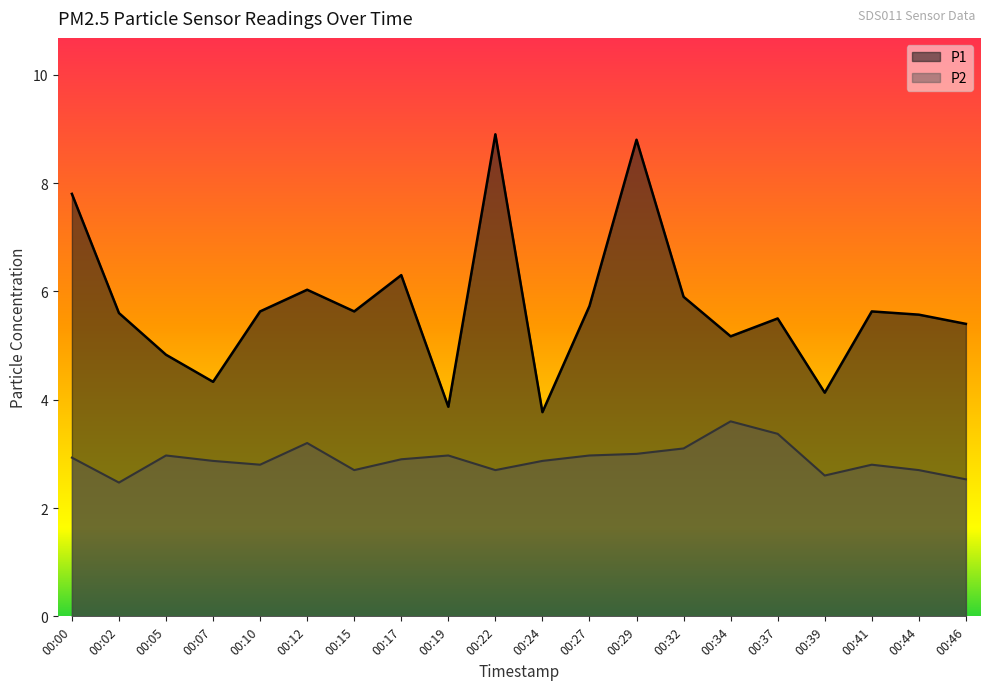

Which has a higher value, 00:44 or 00:00?

00:00